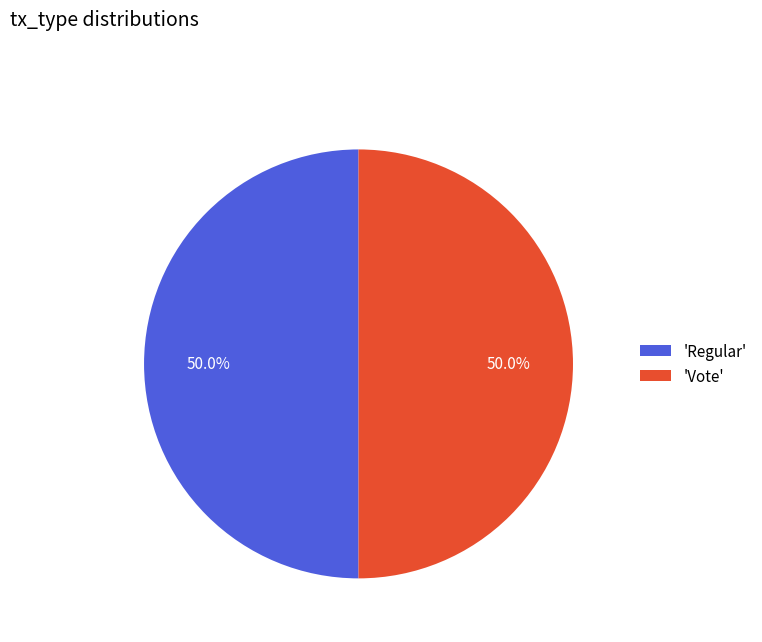

Is the sum of 'Regular' and 'Vote' greater than half?

Yes